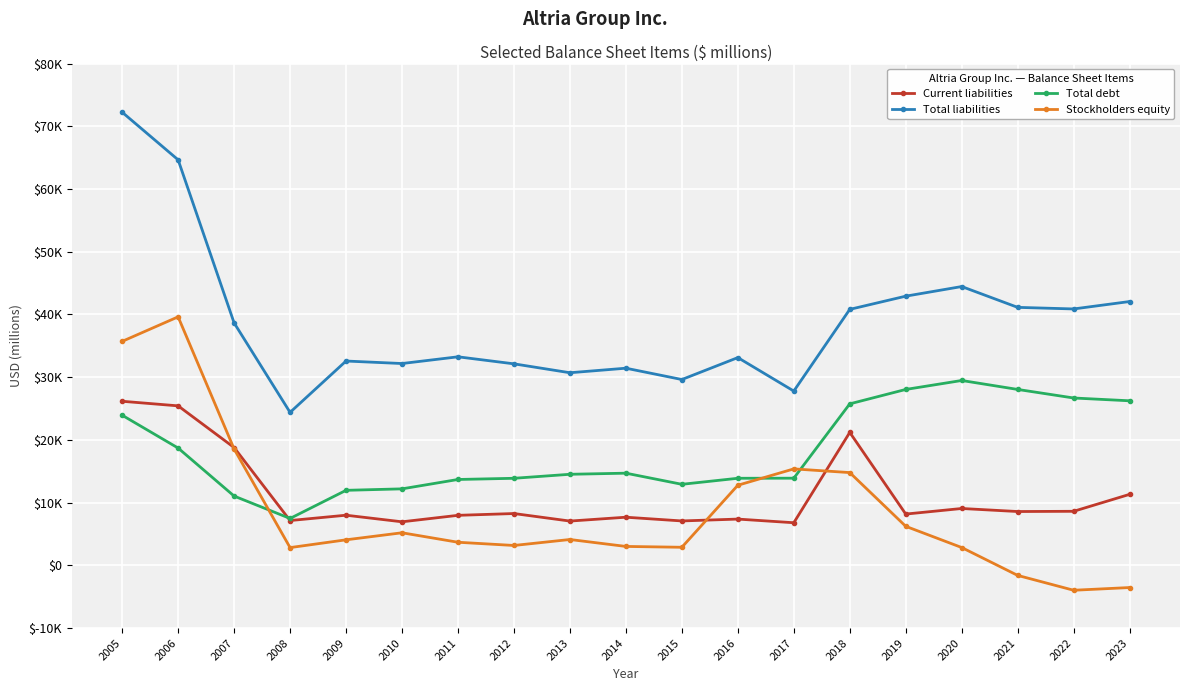

What are all the series names shown in the legend?

Current liabilities, Total liabilities, Total debt, Stockholders equity